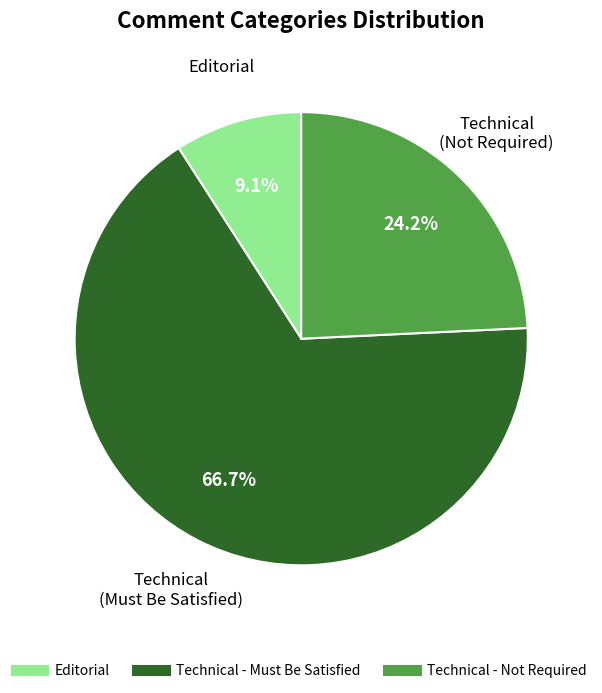

Is there a majority slice in this chart?

Yes